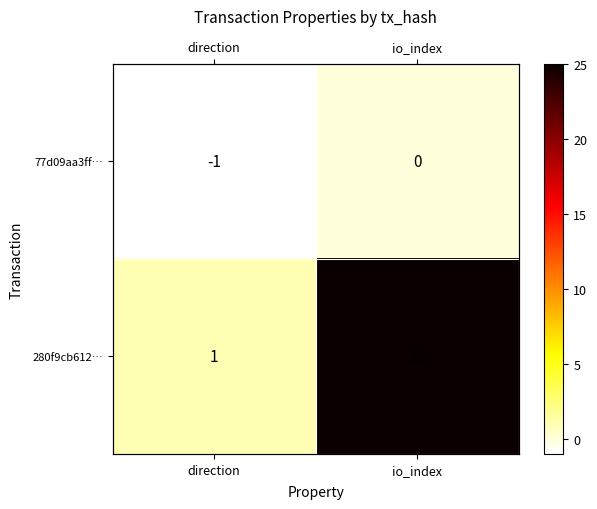

What is the sum of all 77d09aa3ff… values?

-1